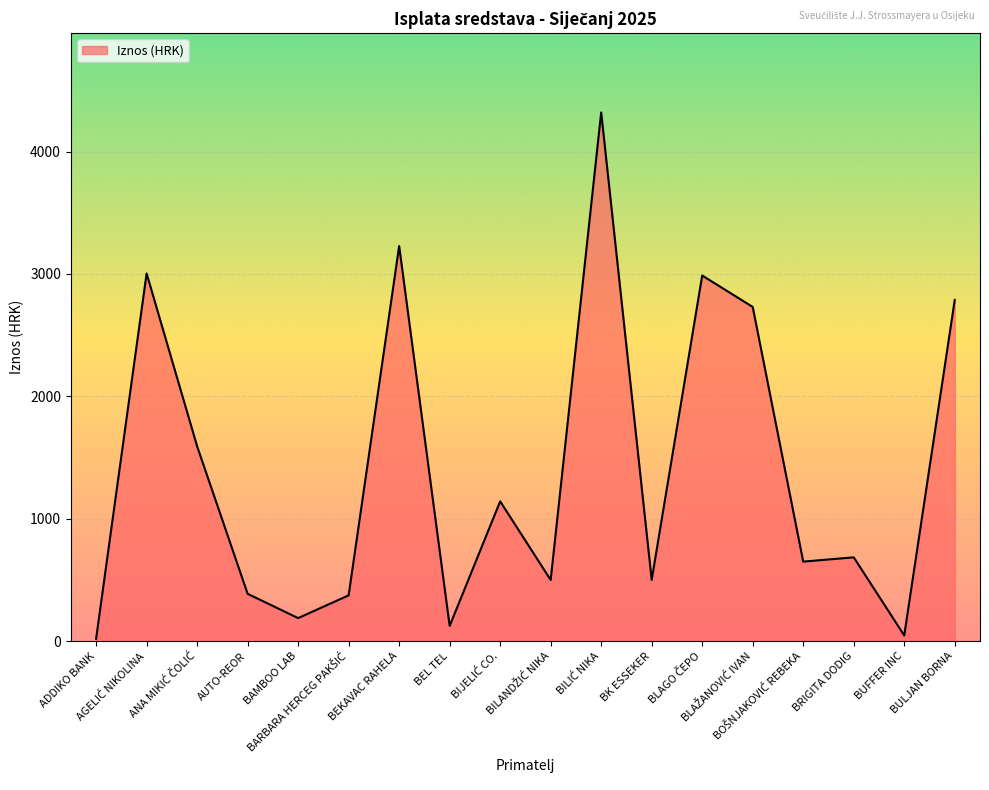

What is the maximum value shown in the chart?

4320.0